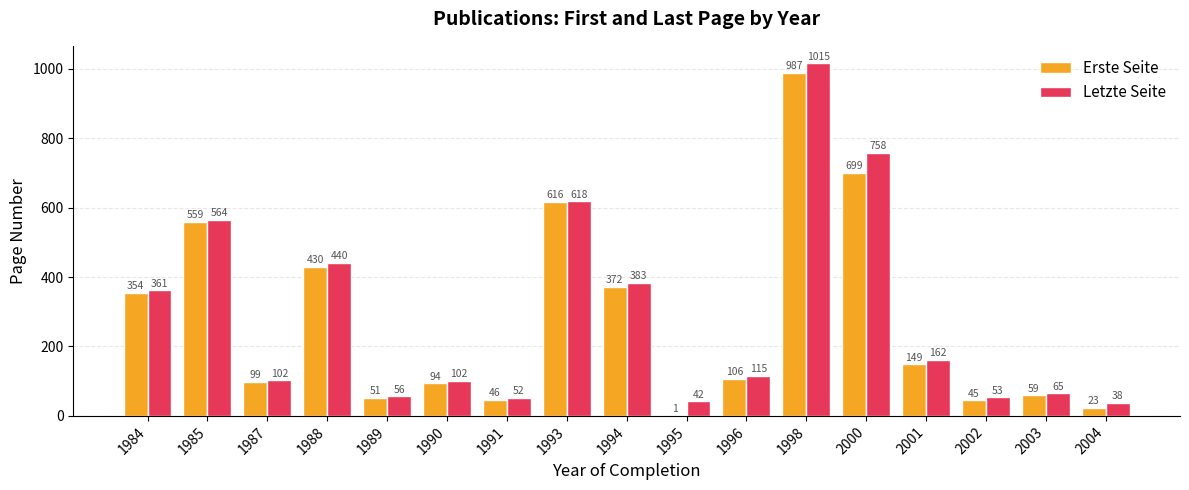

The Erste Seite series shows 819.4 at 1993. True or false?

False